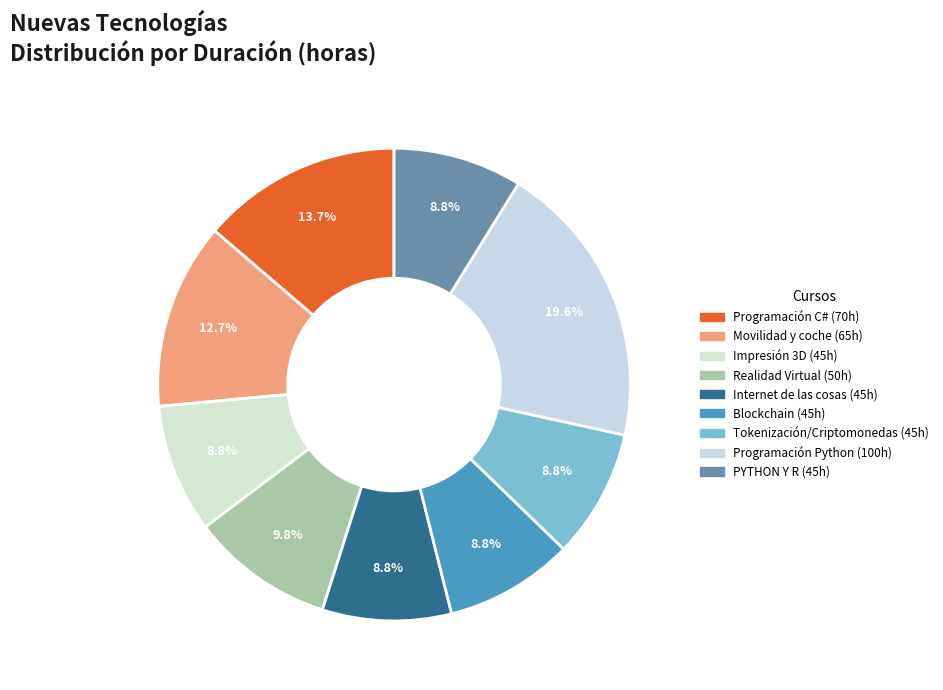

Count the number of slices in the pie.

9